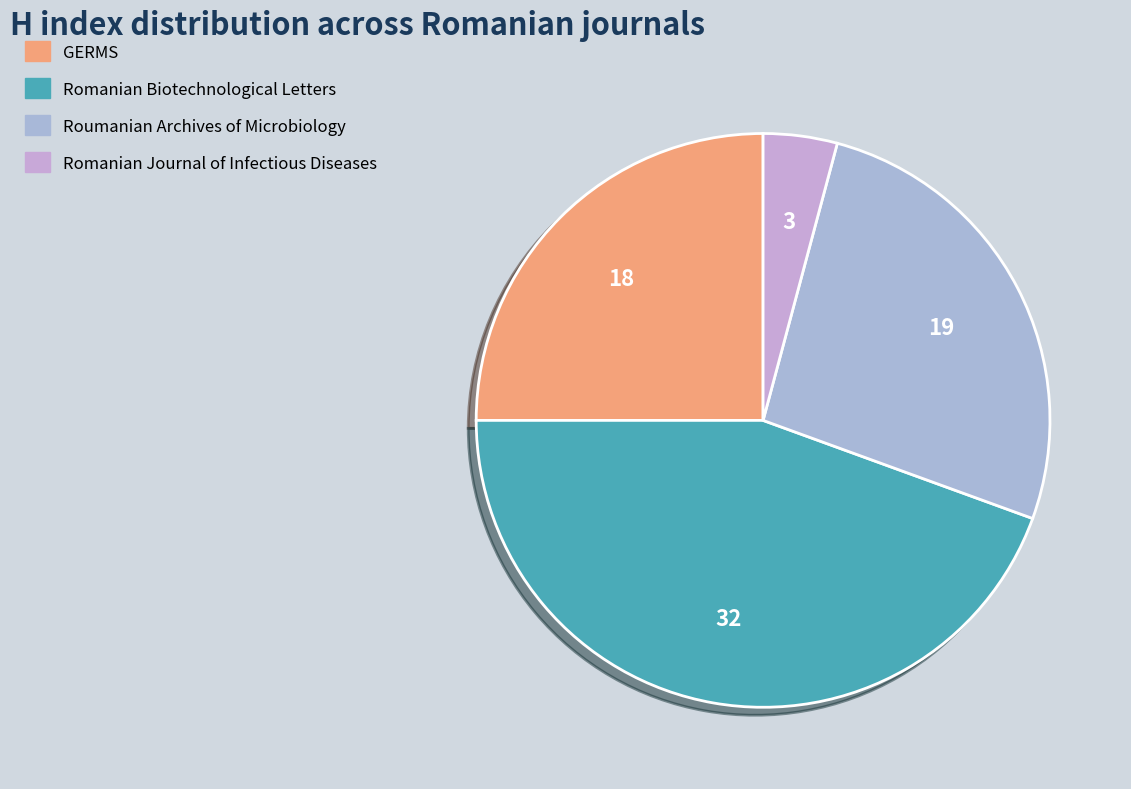

To the nearest percent, what is the difference between the Roumanian Archives of Microbiology and GERMS slice percentages?

1%